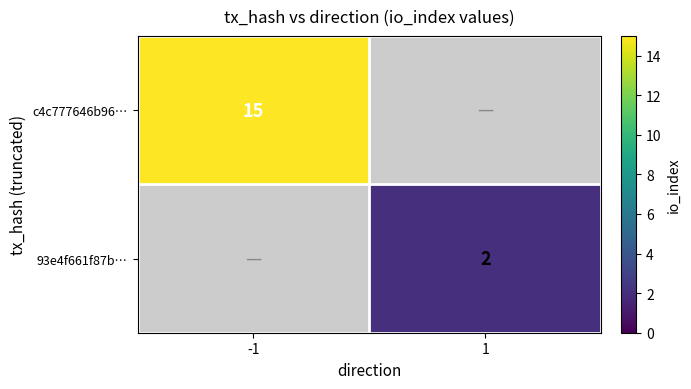

The value of 93e4f661f87b… at 1 is 2. True or false?

True